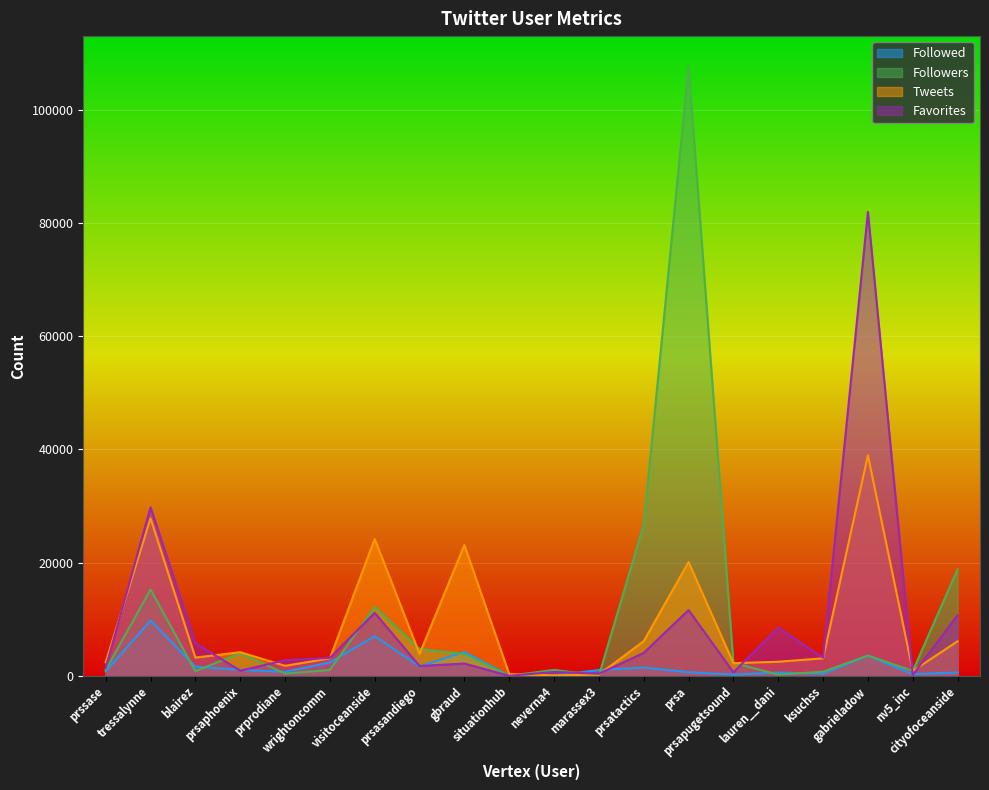

At how many categories does at least one series exceed 25809?

4